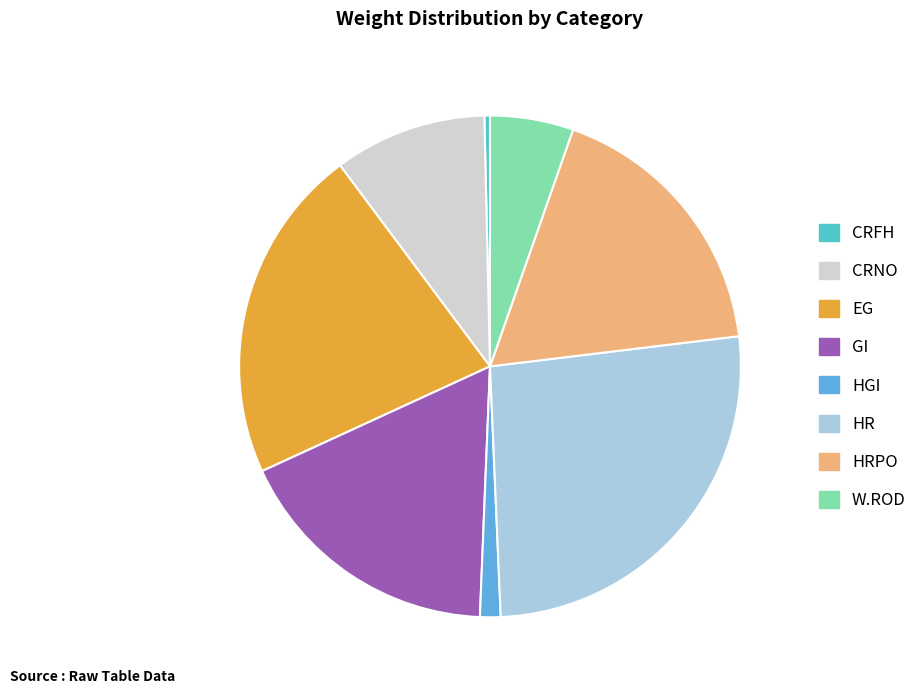

Combined, do HR and EG account for over 50%?

No